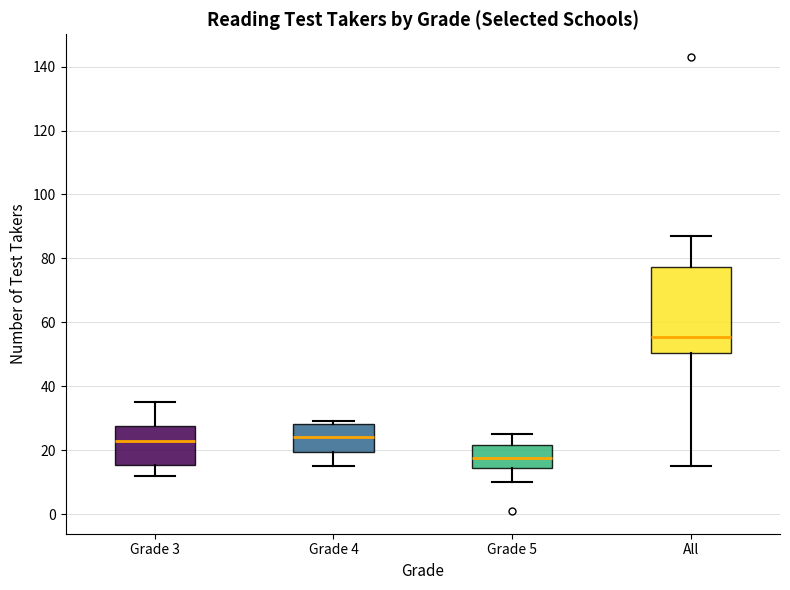

Reading left to right, read every box against the y-axis: the position of its median line, the range the box covers, and the ends of its whiskers. The values are not printed on the chart, so give them approximately, as read against the axis.

Grade 3: median 24, box 16 to 28, whiskers 12 to 36
Grade 4: median 24, box 20 to 28, whiskers 16 to 30
Grade 5: median 18, box 14 to 22, whiskers 10 to 26
All: median 56, box 50 to 78, whiskers 16 to 88